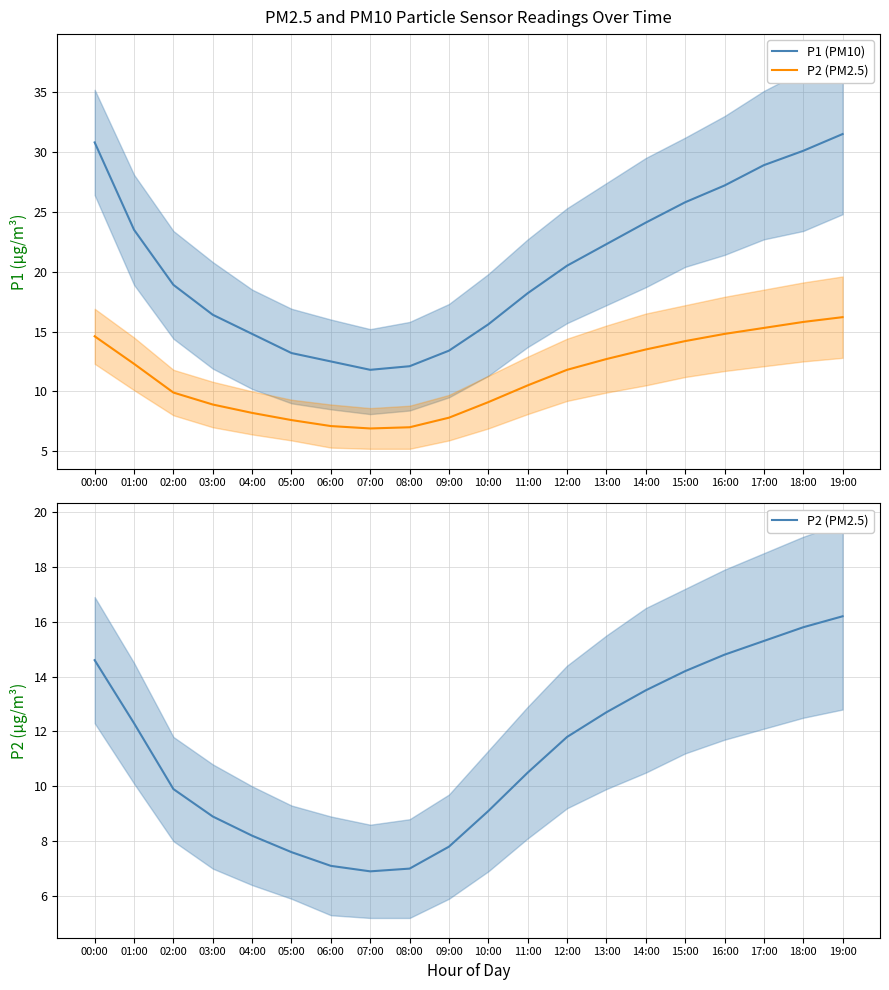

Which category has the highest value across all series?

19:00